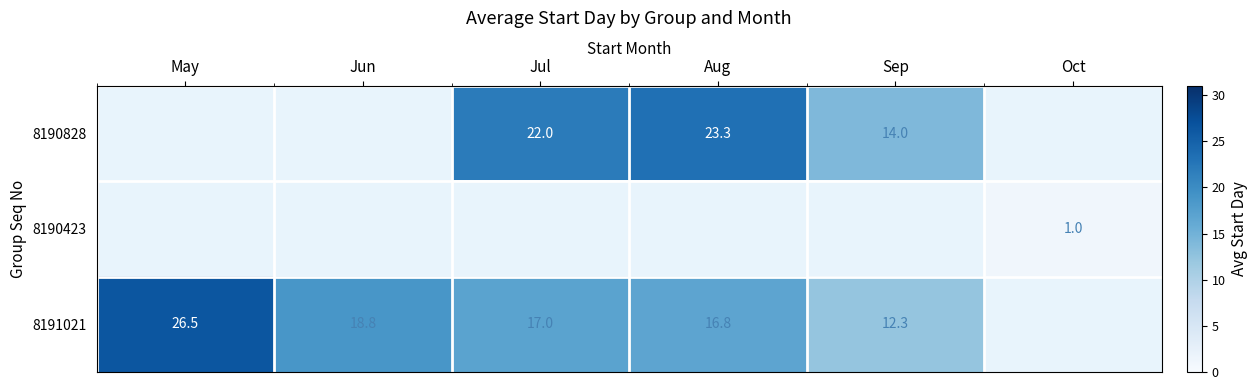

True or false: 8190828 has a value of 22.0 at Jul.

True